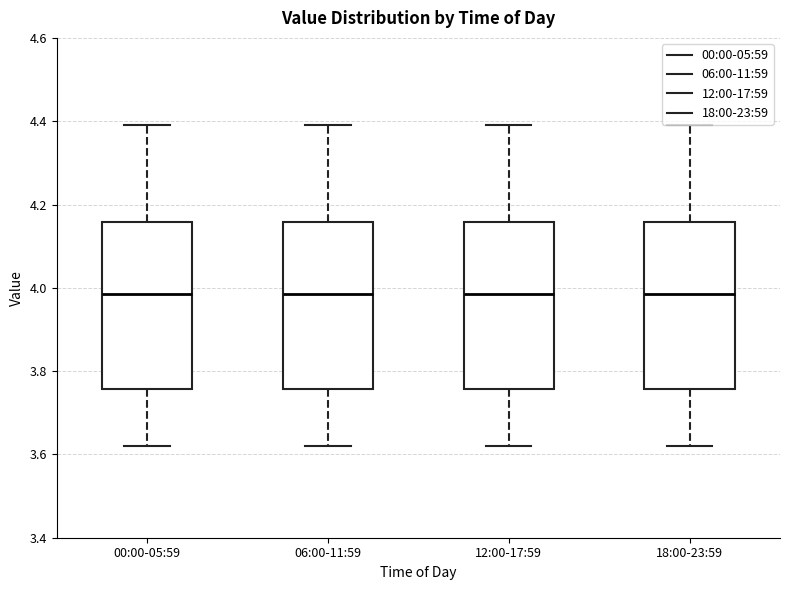

Reading left to right, read every box against the y-axis: the position of its median line, the range the box covers, and the ends of its whiskers. The values are not printed on the chart, so give them approximately, as read against the axis.

00:00-05:59: median 3.98, box 3.76 to 4.16, whiskers 3.62 to 4.40
06:00-11:59: median 3.98, box 3.76 to 4.16, whiskers 3.62 to 4.40
12:00-17:59: median 3.98, box 3.76 to 4.16, whiskers 3.62 to 4.40
18:00-23:59: median 3.98, box 3.76 to 4.16, whiskers 3.62 to 4.40